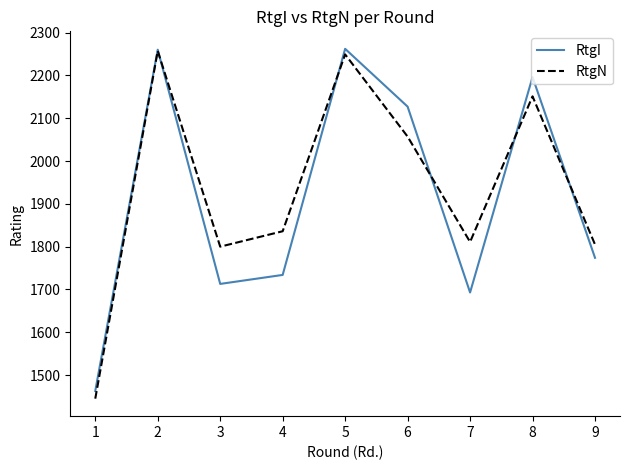

How many times do RtgN and RtgI cross each other?

5